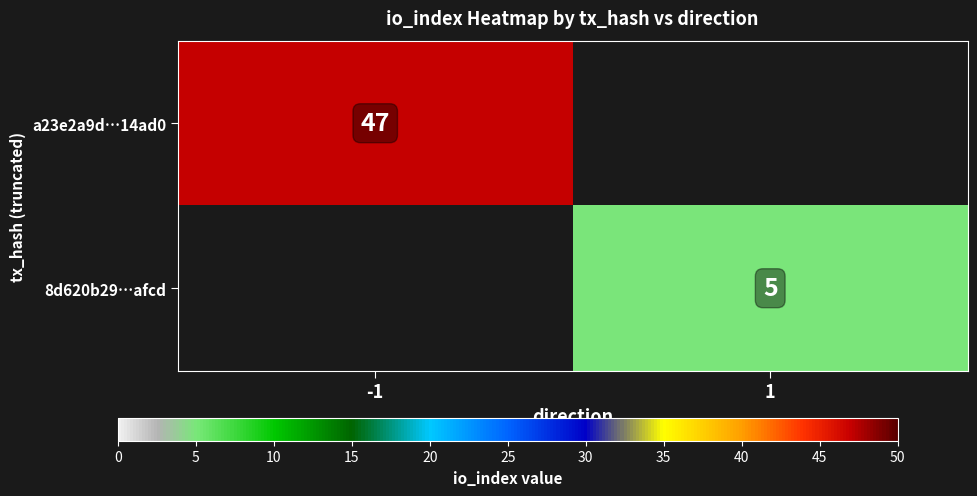

The value of 8d620b29…afcd at 1 is 5. True or false?

True